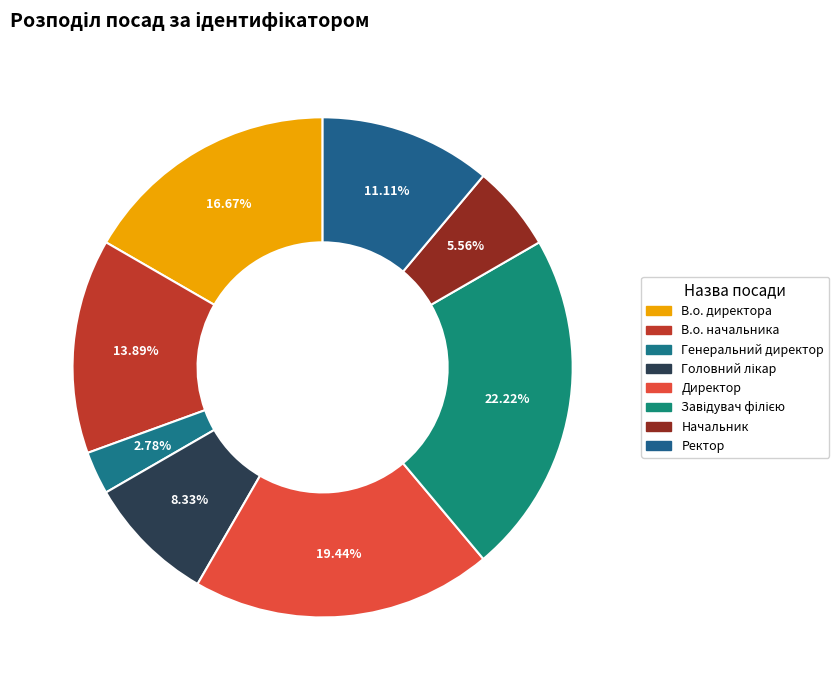

Rank the categories by value from lowest to highest.

Генеральний директор, Начальник, Головний лікар, Ректор, В.о. начальника, В.о. директора, Директор, Завідувач філією